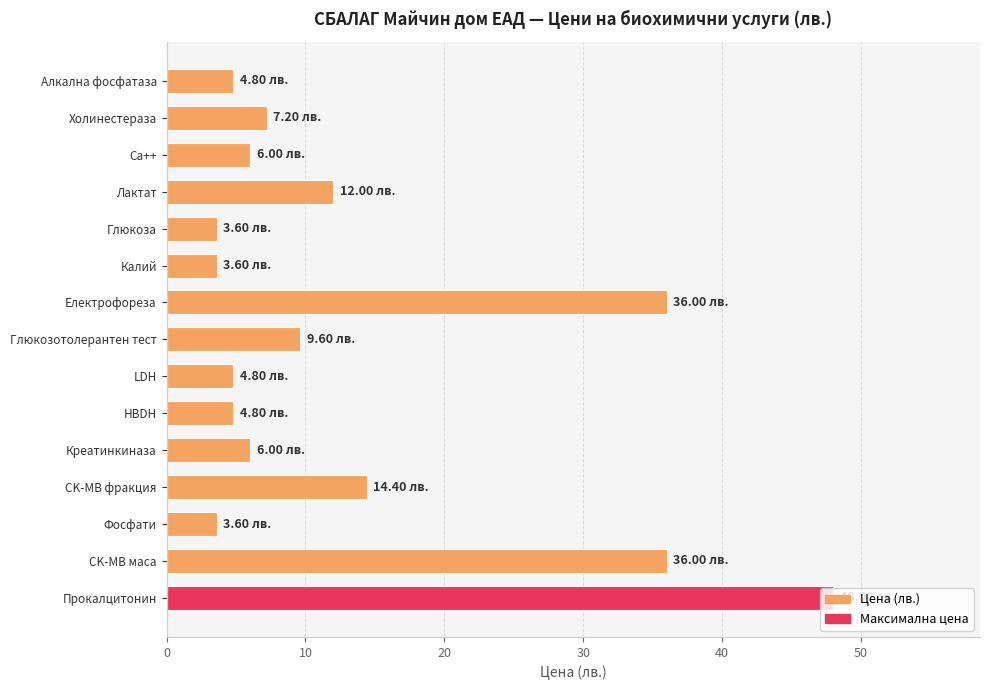

What is the label of the 11th bar from the bottom?

Глюкоза